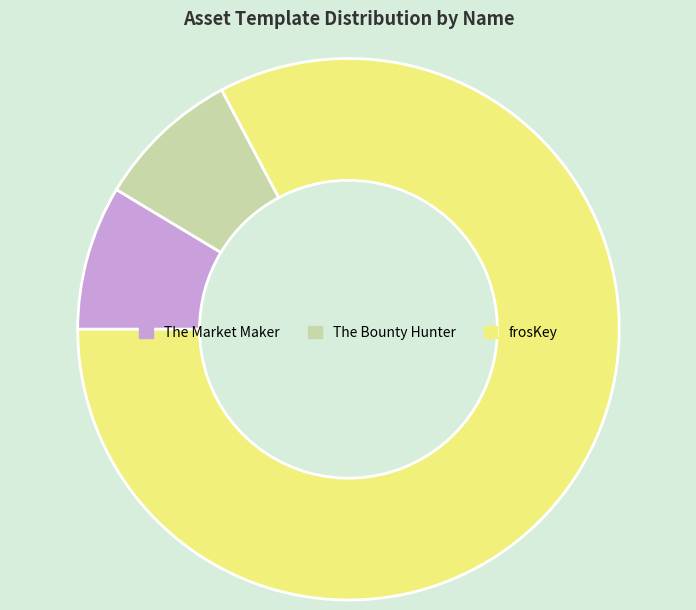

The The Market Maker slice represents 9% of the pie. True or false?

True